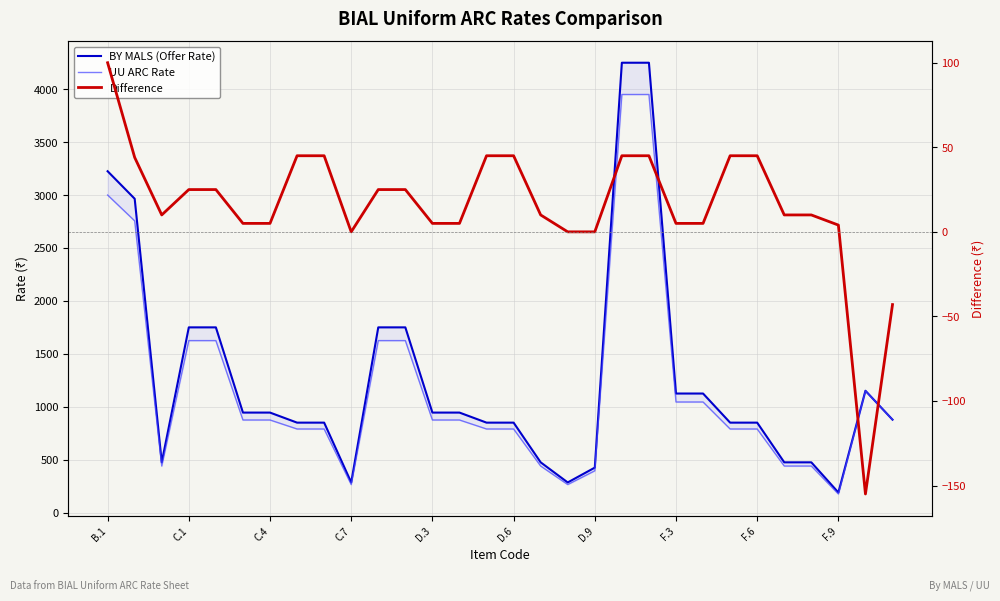

What is the value of the UU ARC Rate point at the 24th from the left?

790.0